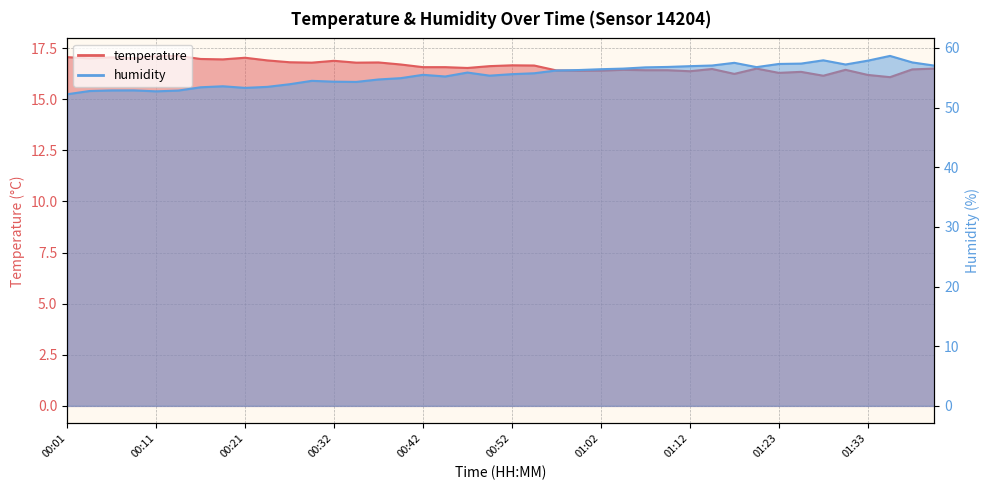

Is the value of temperature at 00:06 greater than the value of humidity at 00:01?

No